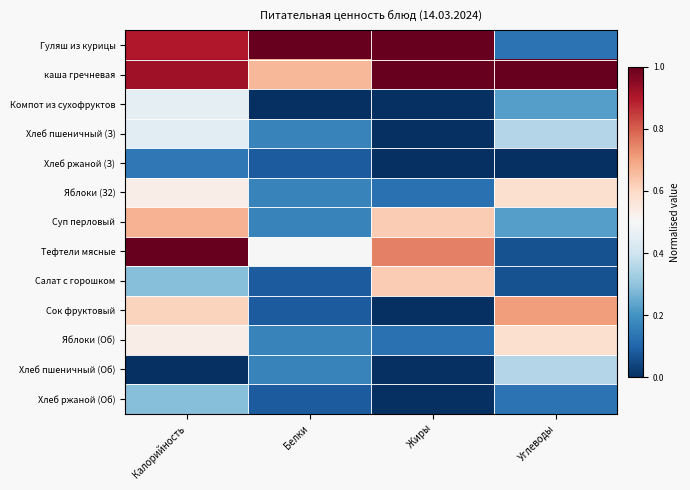

What is the spread (max minus min) of values at Белки?

1.0